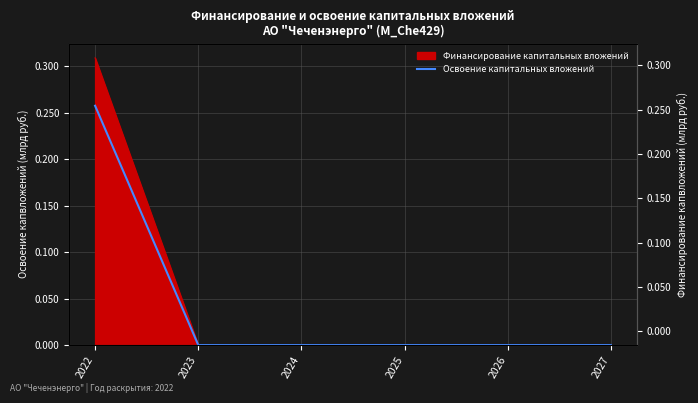

How many positive values are there?

1